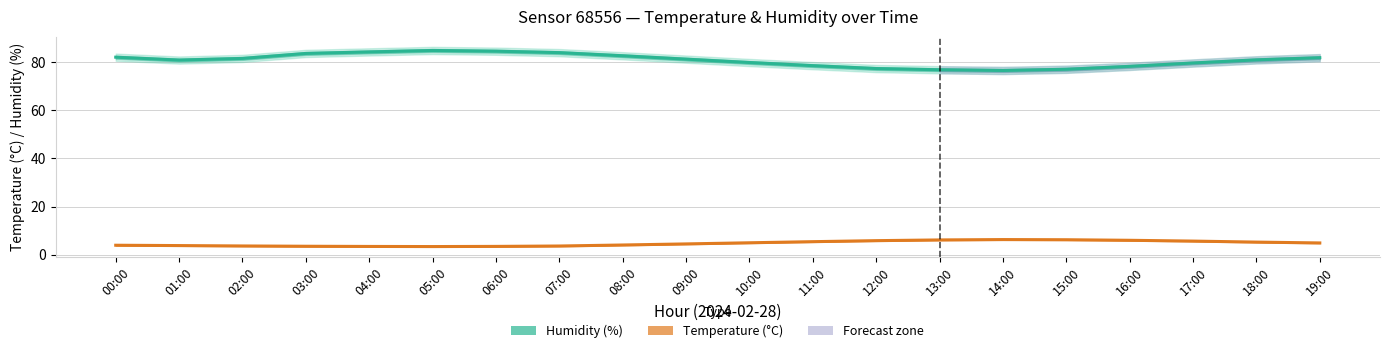

What is the label of the 2nd point from the left?

01:00